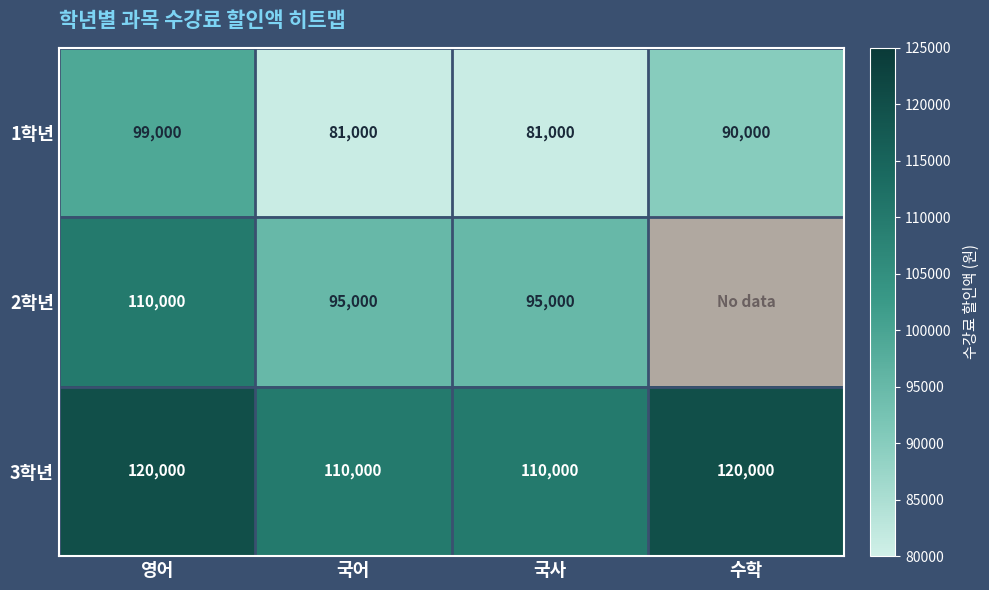

At which category is the sum across all series the highest?

영어